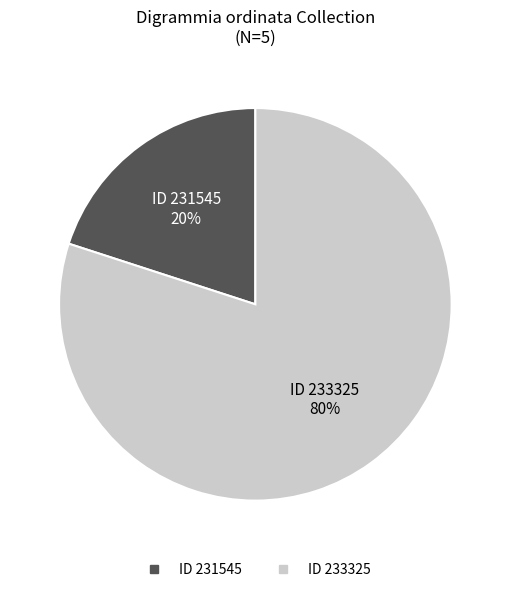

Is there any slice that represents more than half of the pie?

Yes